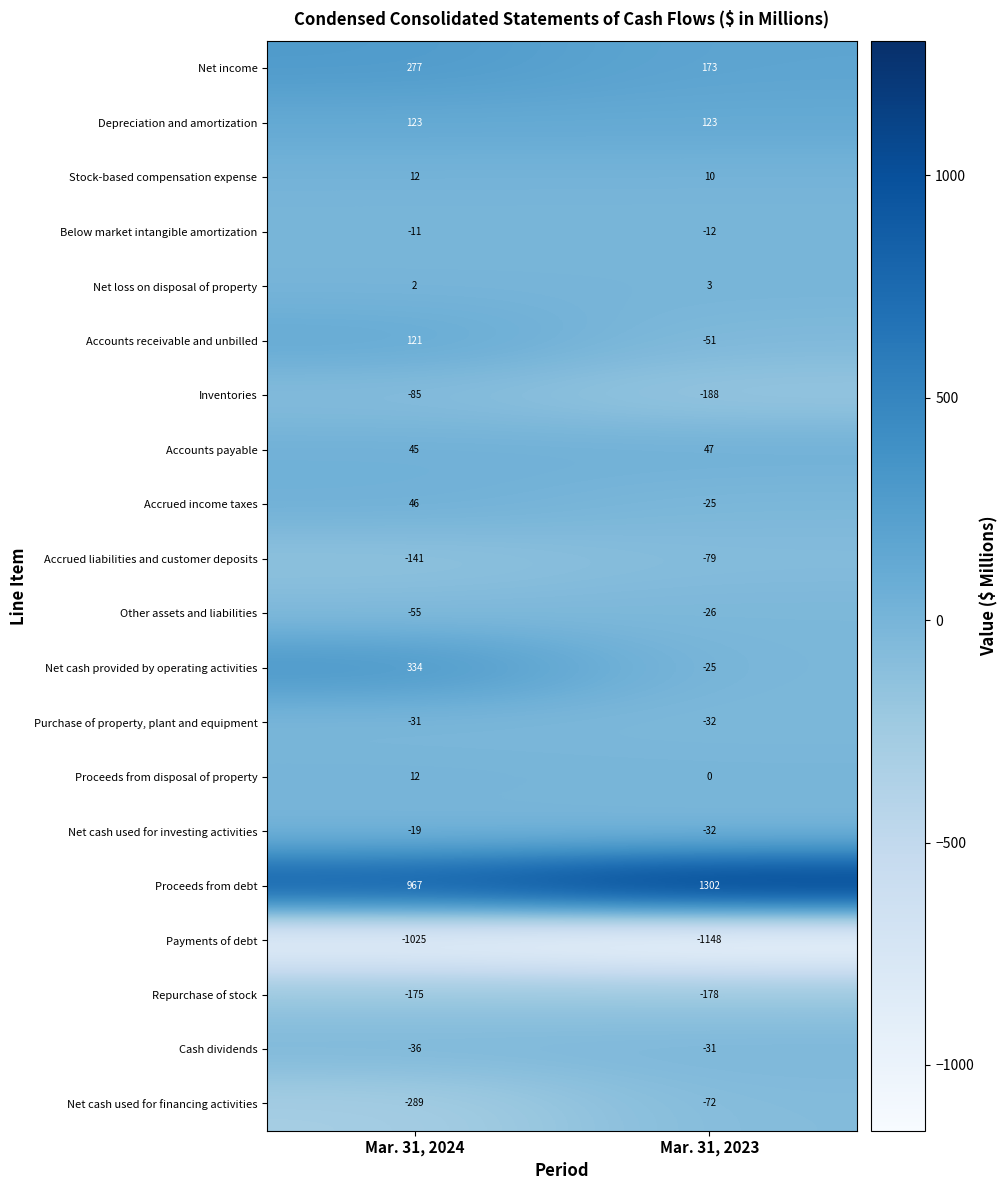

What value does the Accounts receivable and unbilled series have at Mar. 31, 2023, to the nearest 50?

-50